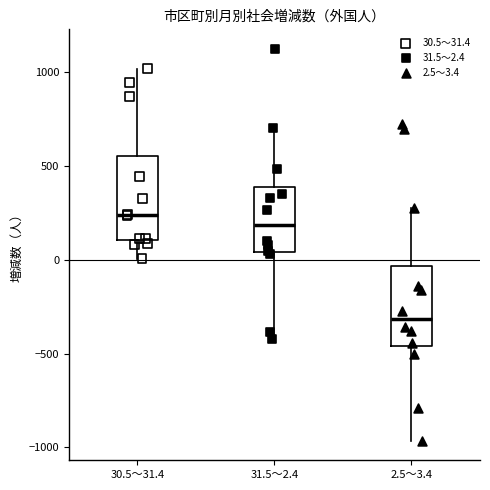

Reading left to right, read every box against the y-axis: the position of its median line, the range the box covers, and the ends of its whiskers. The values are not printed on the chart, so give them approximately, as read against the axis.

30.5～31.4: median 250, box 100 to 550, whiskers 0 to 1000
31.5～2.4: median 200, box 50 to 400, whiskers -400 to 700
2.5～3.4: median -300, box -450 to -50, whiskers -950 to 300